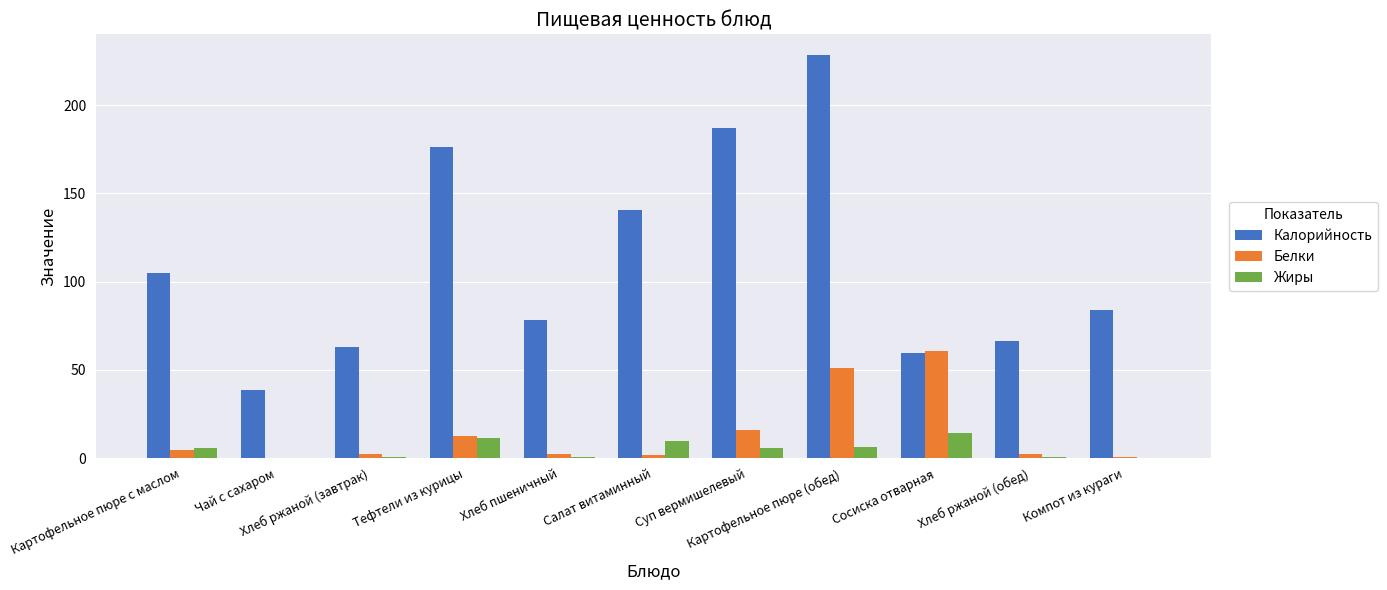

What is the greatest value displayed?

228.6